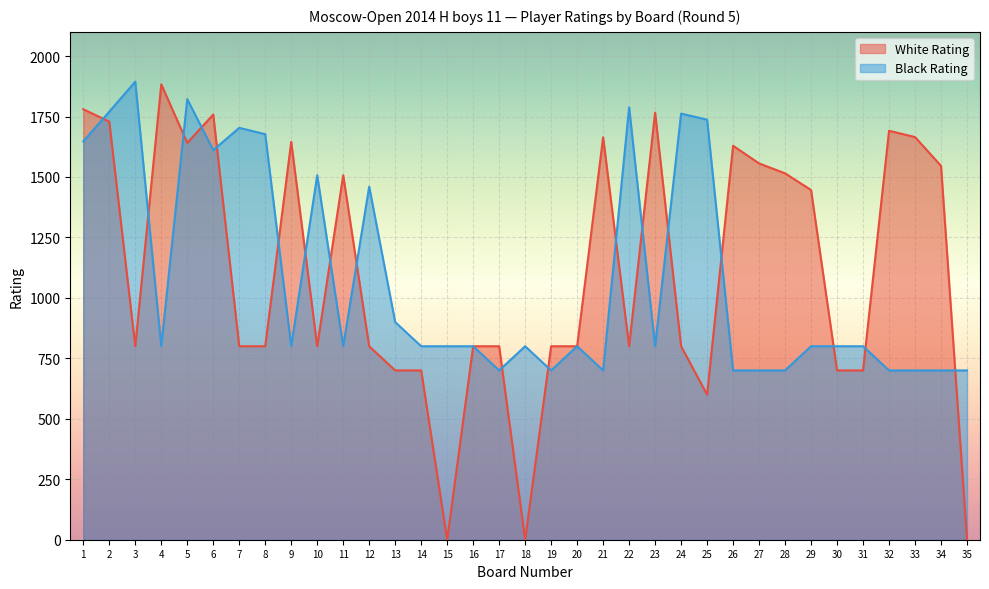

The value of Black Rating at 8 is 2873. True or false?

False